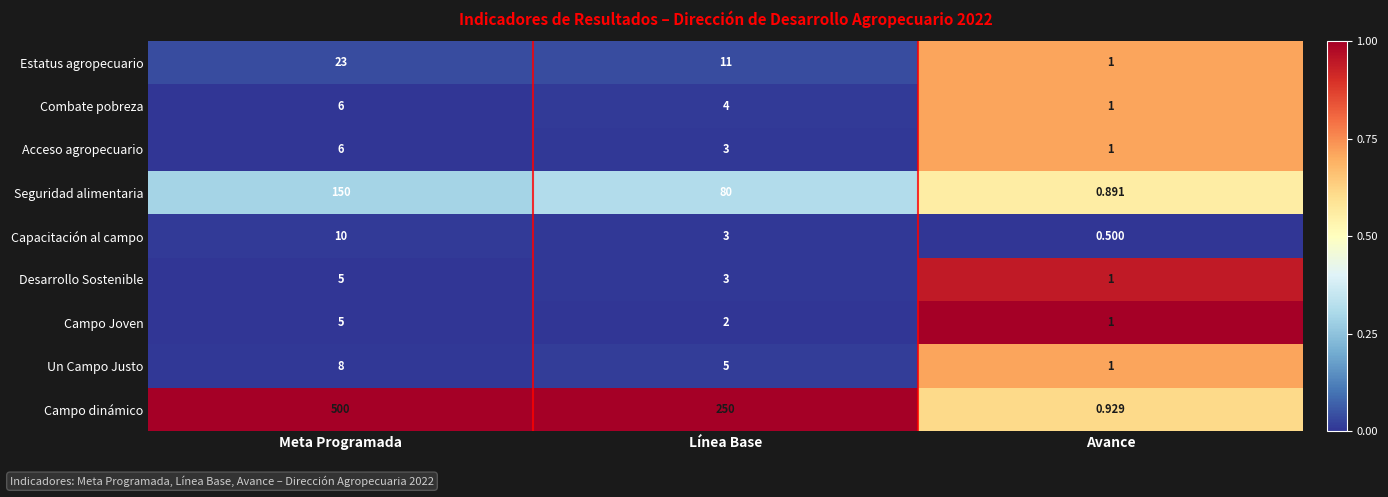

Rank the categories by Campo Joven value from highest to lowest.

Meta Programada, Línea Base, Avance